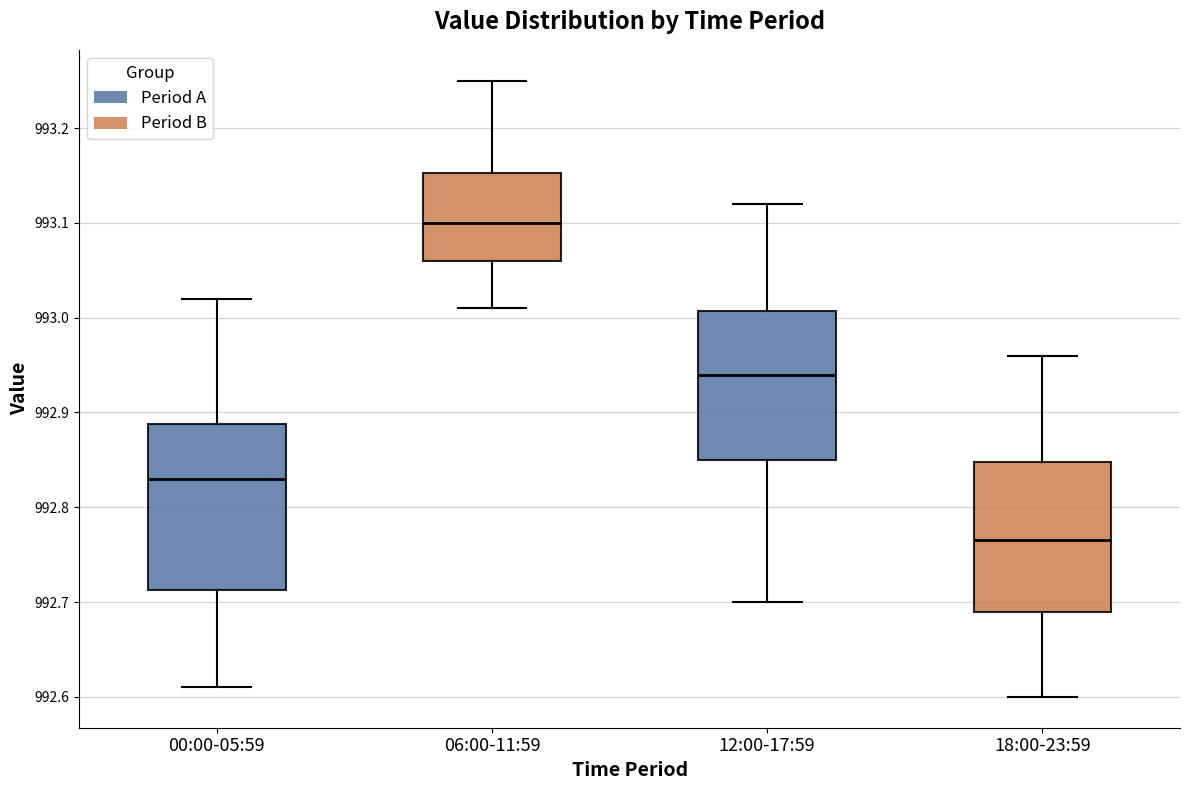

Reading left to right, transcribe this box plot: for each box, give where its median line is, the range the box spans, and where its two whiskers end, as read against the y-axis. The values are not printed on the chart, so give them approximately, as read against the axis.

00:00-05:59: median 992.83, box 992.71 to 992.89, whiskers 992.61 to 993.02
06:00-11:59: median 993.10, box 993.06 to 993.15, whiskers 993.01 to 993.25
12:00-17:59: median 992.94, box 992.85 to 993.01, whiskers 992.70 to 993.12
18:00-23:59: median 992.77, box 992.69 to 992.85, whiskers 992.60 to 992.96